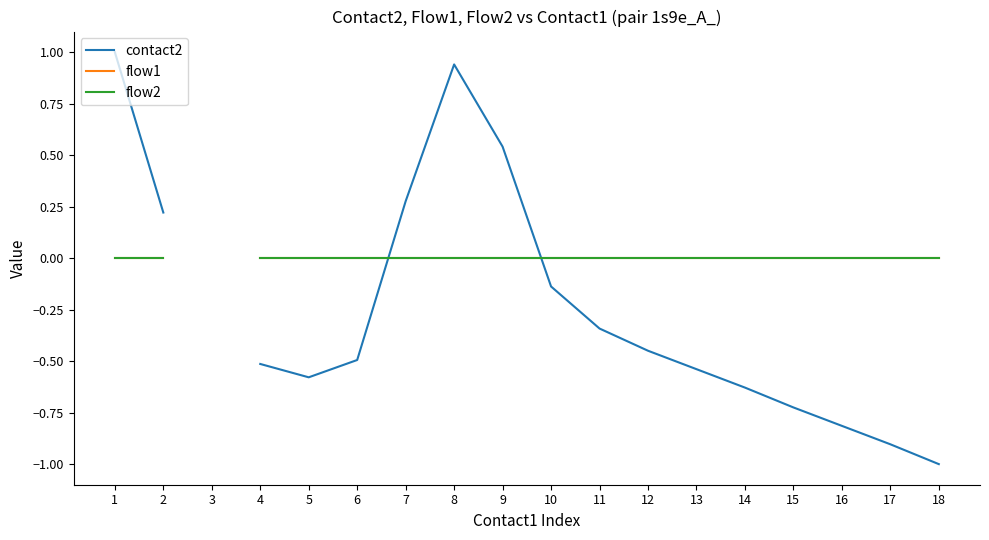

What is the spread (max minus min) of values at 18?

1.0